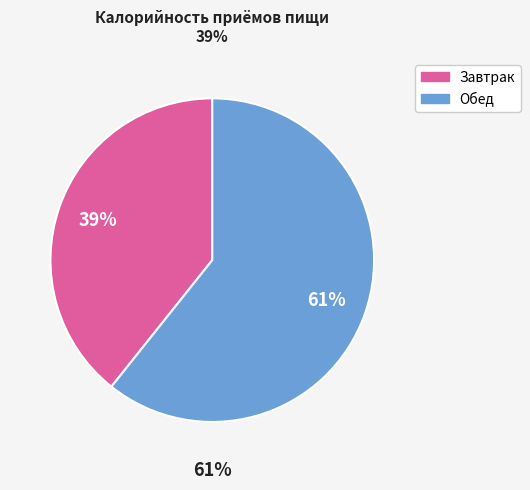

What percentage is NOT represented by Обед?

39.3%